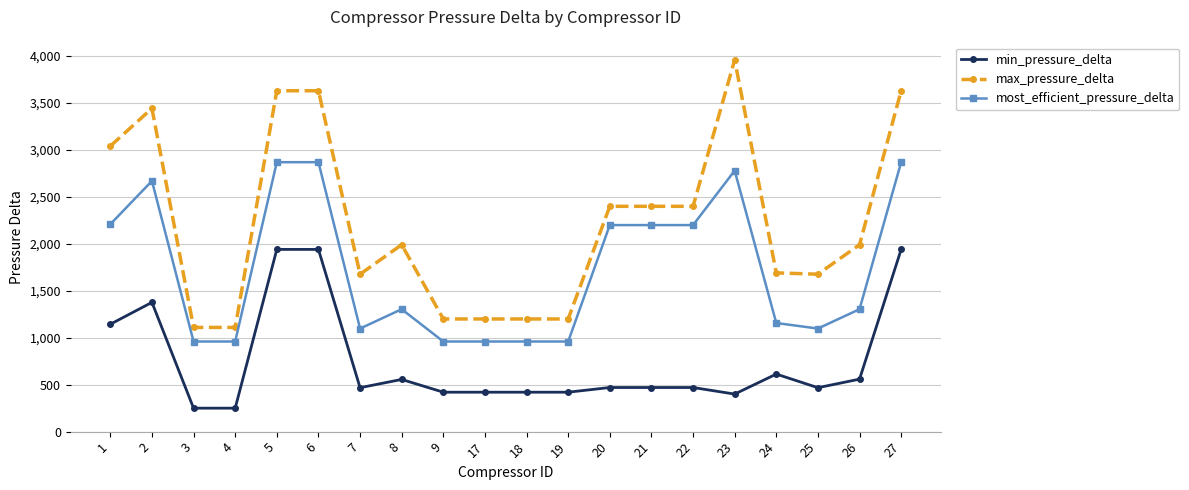

Which series has the largest range (max minus min)?

max_pressure_delta